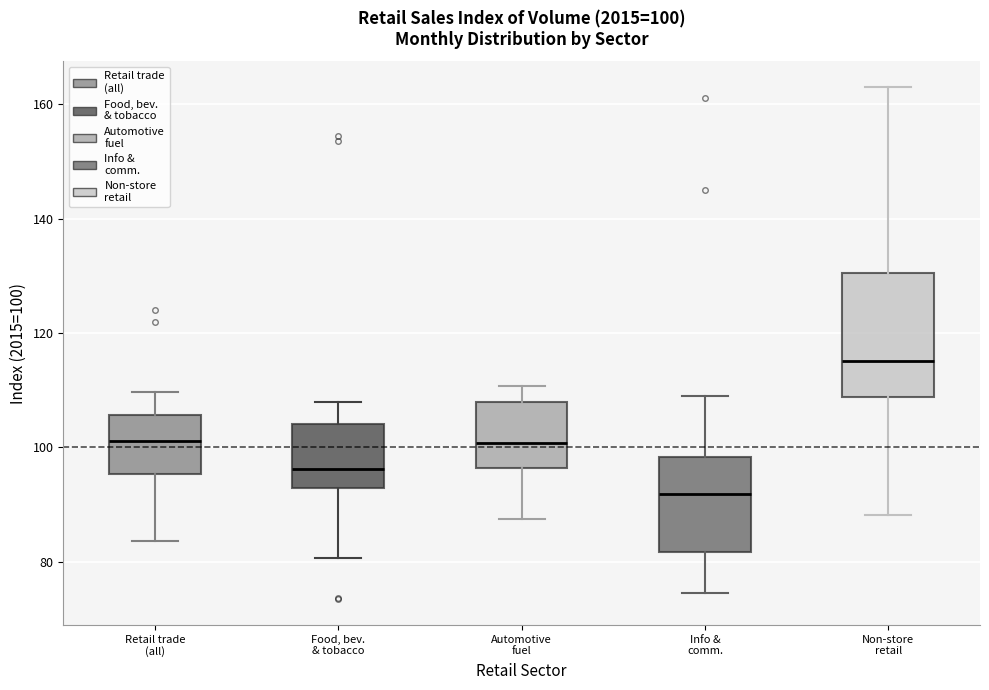

Which box has the highest median line?

Non-store retail